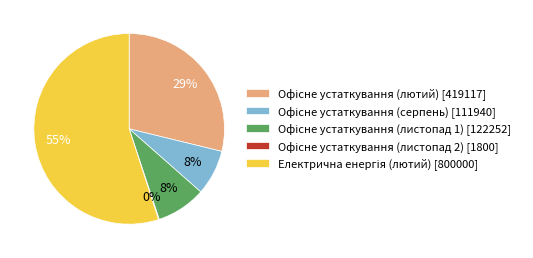

To the nearest percent, what is the difference between the largest and smallest slice percentages?

55%